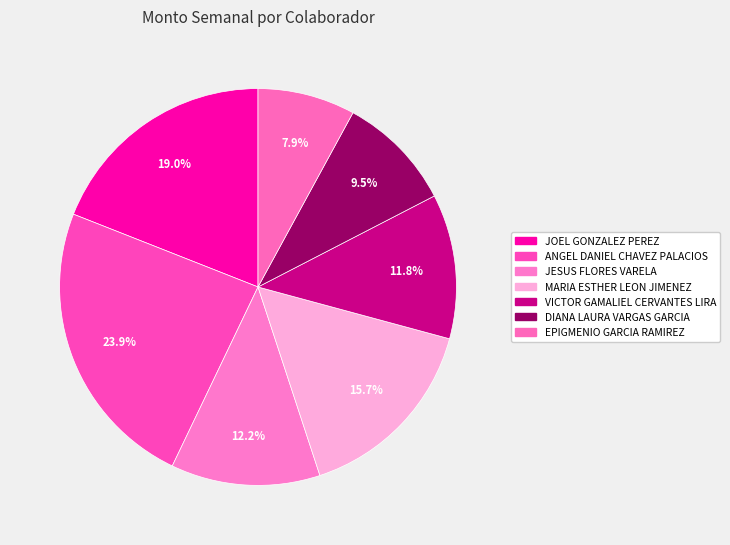

How many segments does this pie chart have?

7